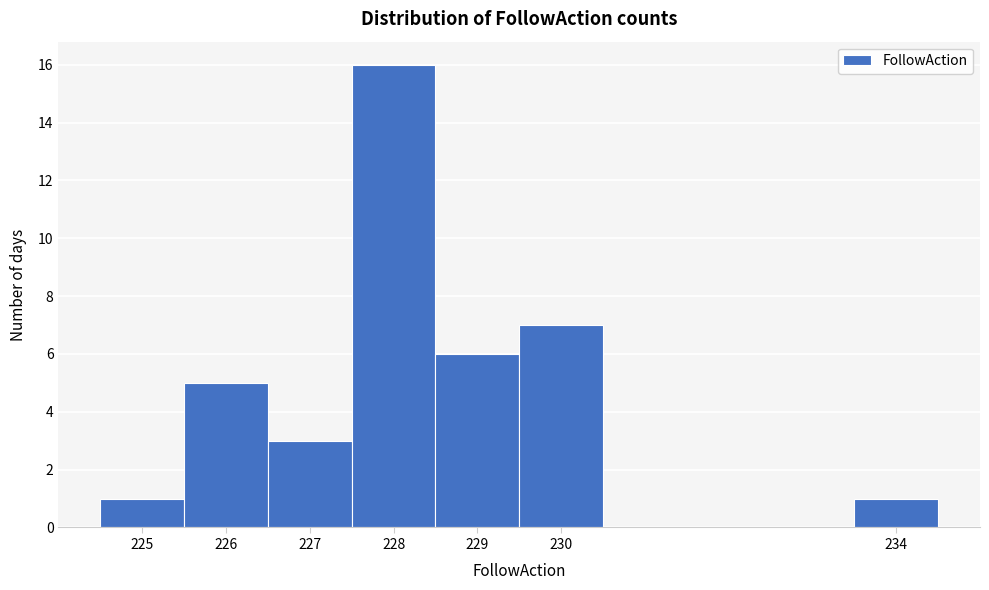

How tall is the bar that spans 228.5 to 229.5 on the x-axis? The values are not printed on the chart, so give them approximately, as read against the axis.

6